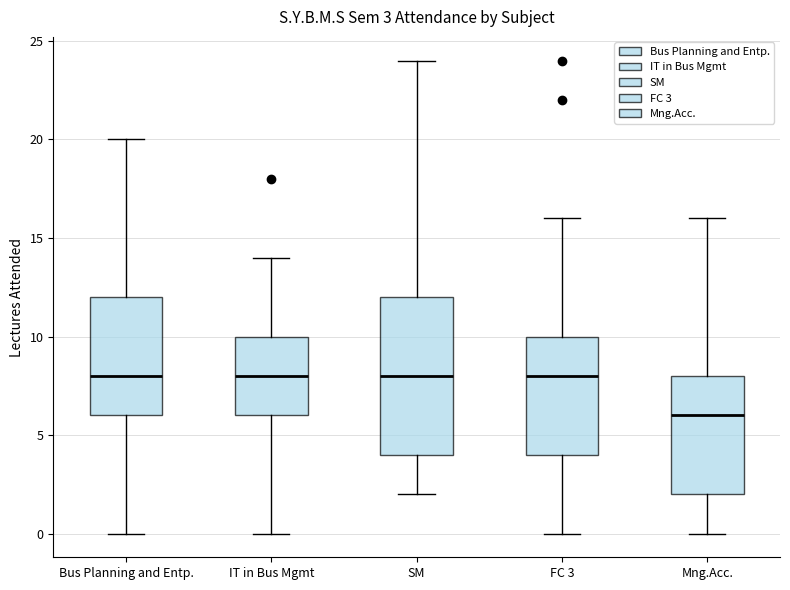

Which box's median line is the lowest?

Mng.Acc.